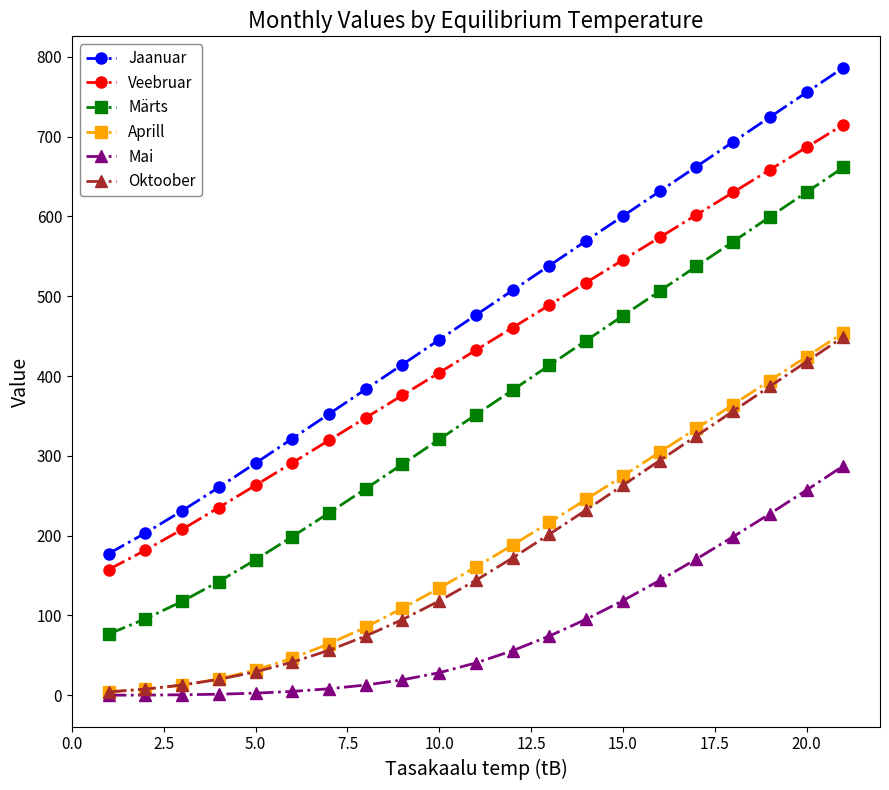

Which series has the largest total across all categories?

Jaanuar